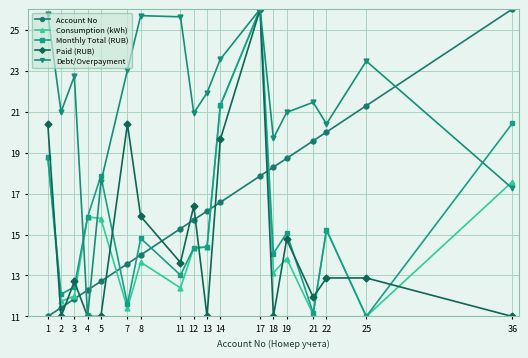

What is the value of the Monthly Total (RUB) point at the 12th from the left?

26.0